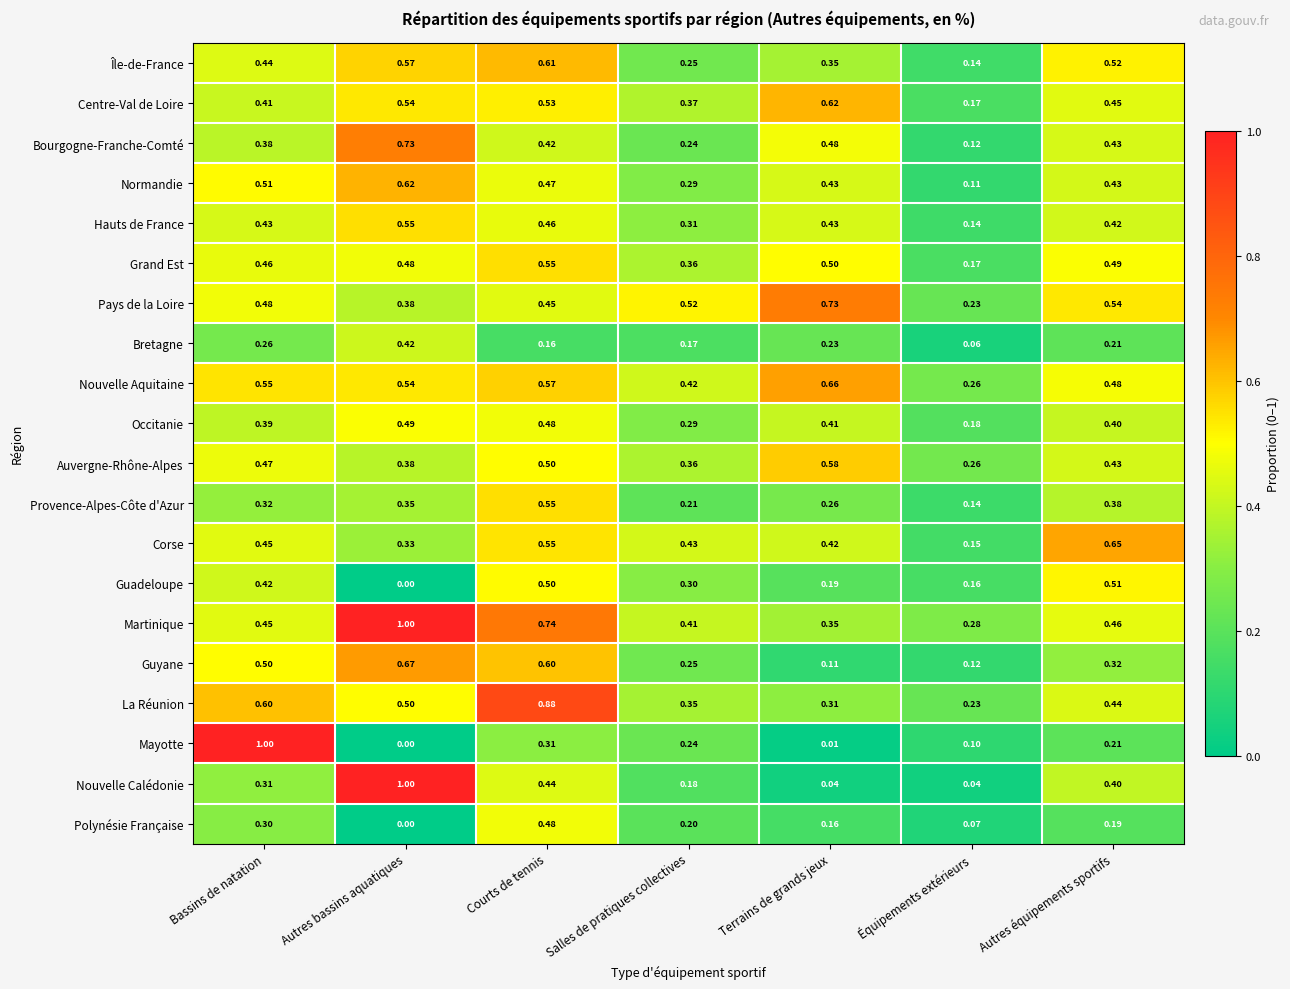

Is the value of Bourgogne-Franche-Comté at Terrains de grands jeux greater than the value of Provence-Alpes-Côte d'Azur at Équipements extérieurs?

Yes